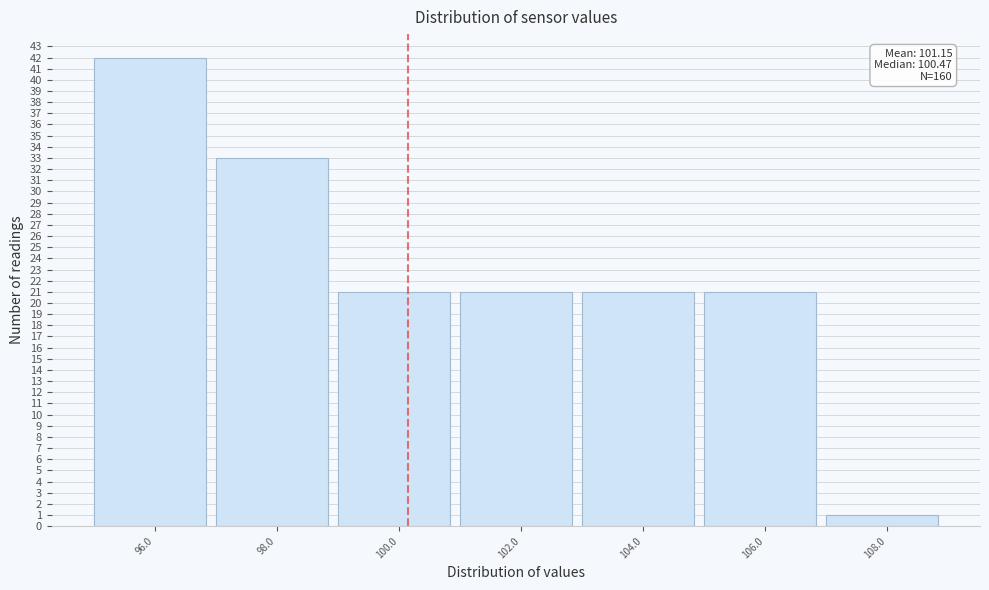

Reading right to left, list all the values displayed in this chart.

1	21	21	21	21	33	42